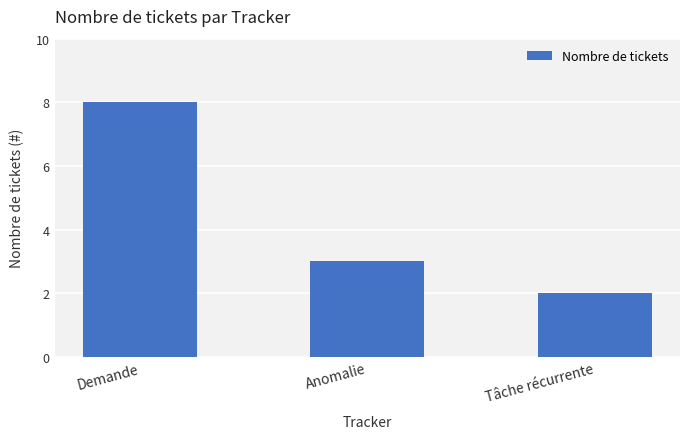

What is the maximum value shown in the chart?

8